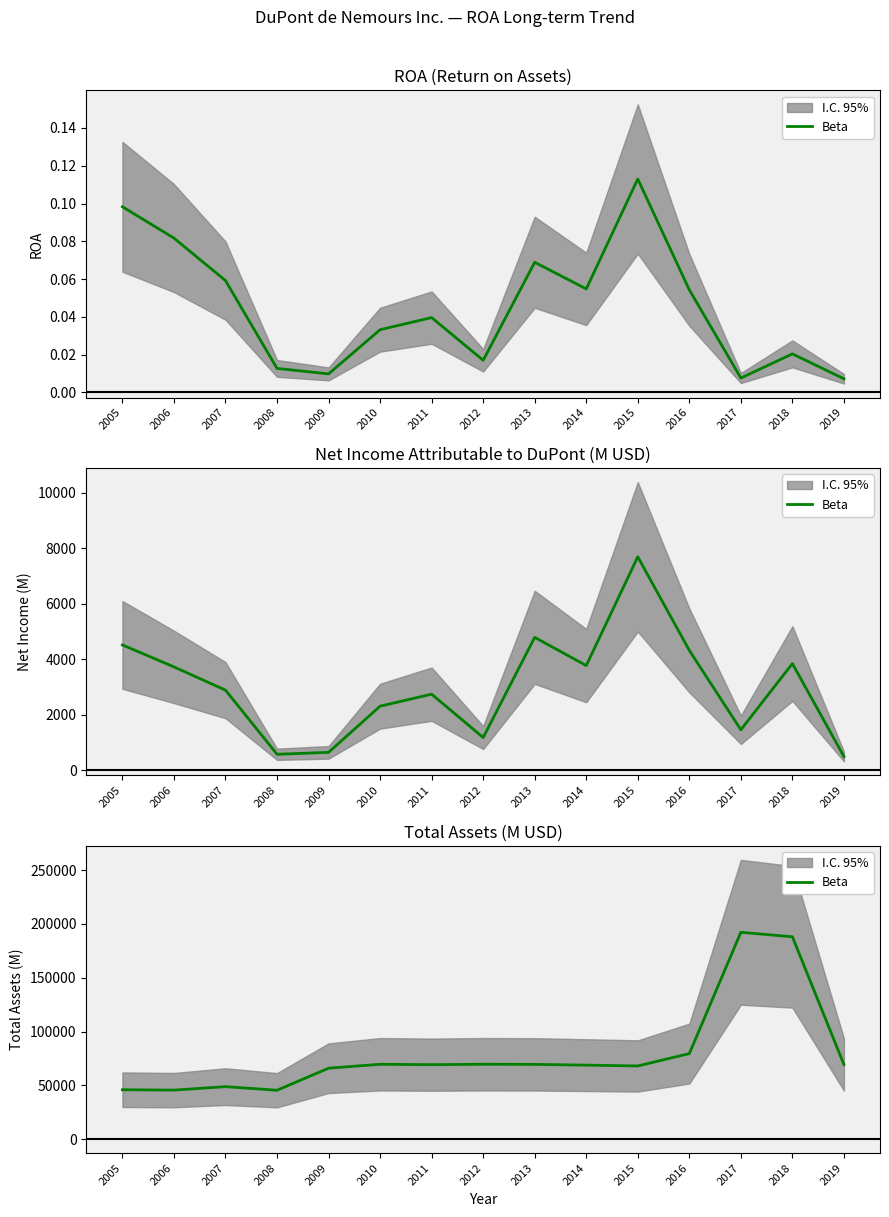

What is the sum of the values at 2018 and 2008?

233504